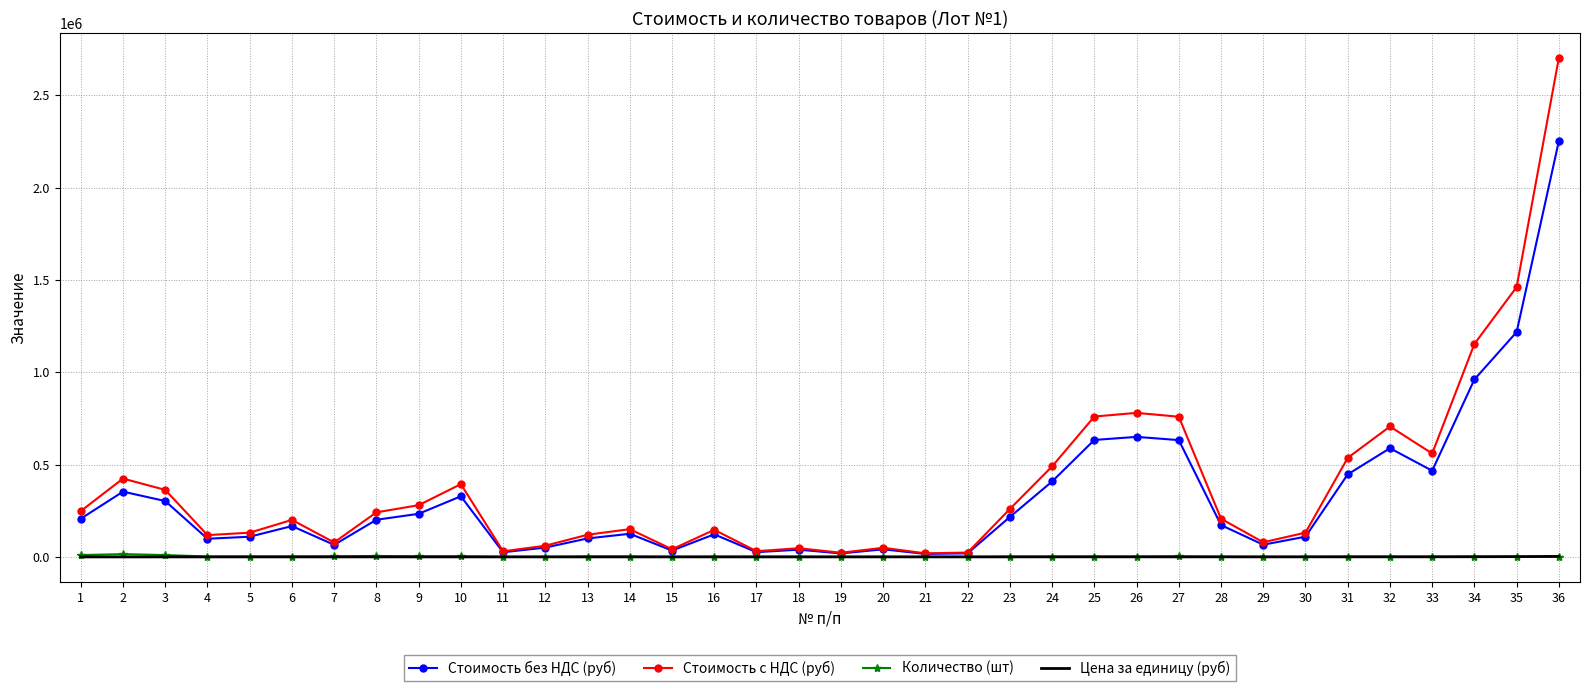

Which series has the largest range (max minus min)?

Стоимость с НДС (руб)